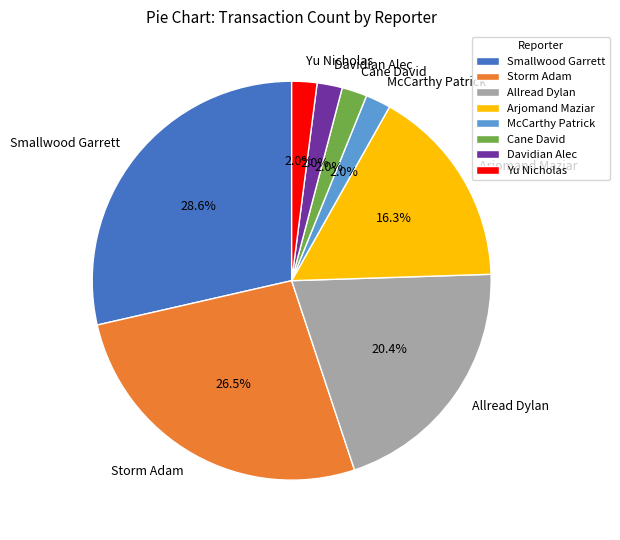

Is there a majority slice in this chart?

No